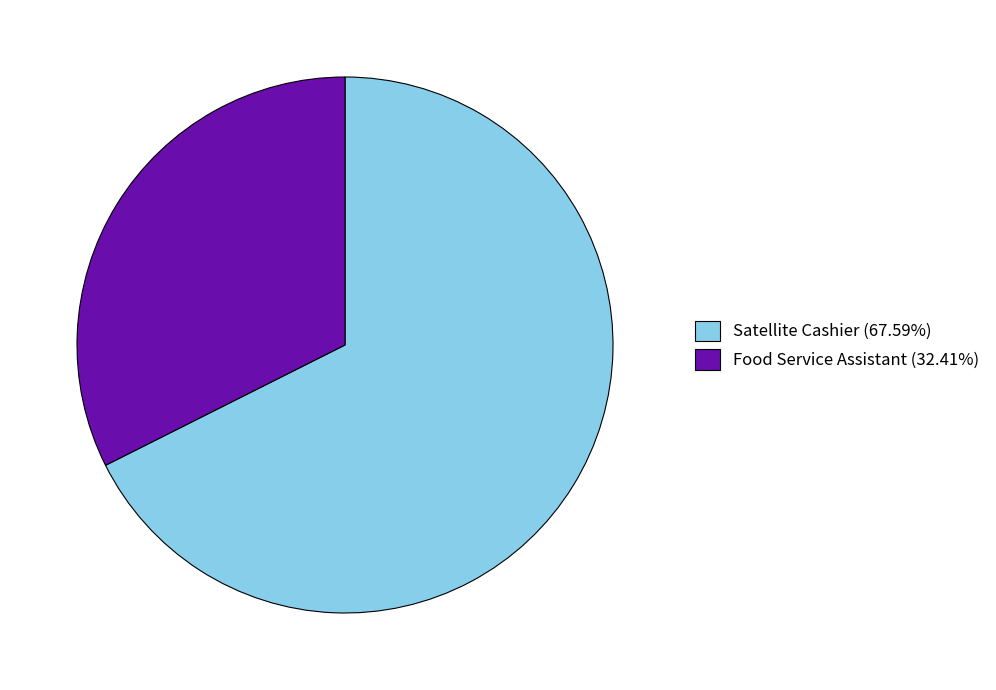

Combined, do Satellite Cashier (67.59%) and Food Service Assistant (32.41%) account for over 50%?

Yes